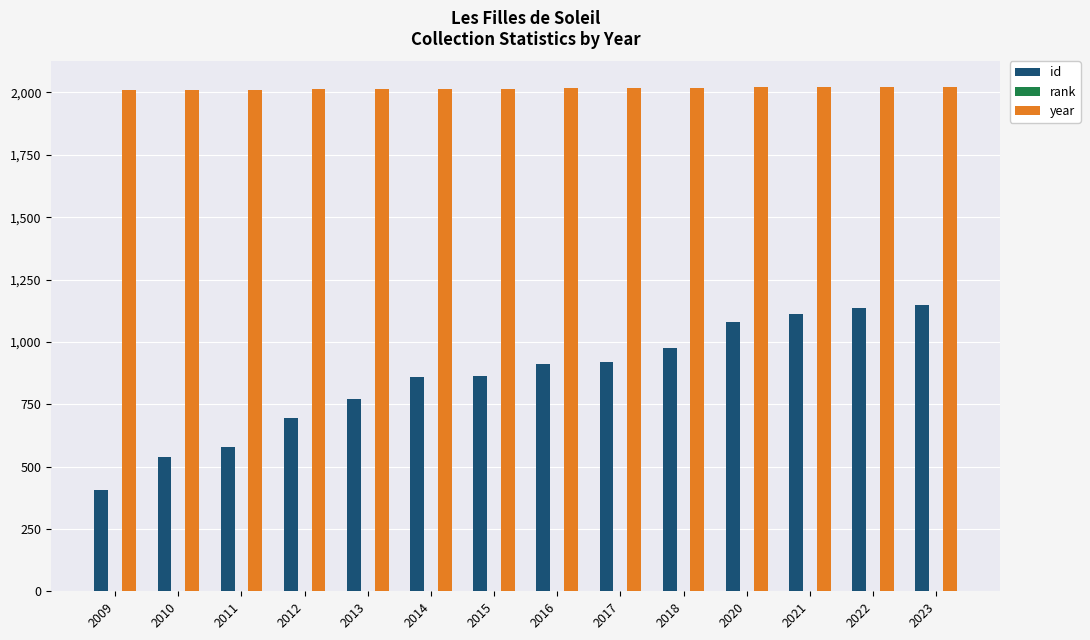

The id series shows 860 at 2014. True or false?

True